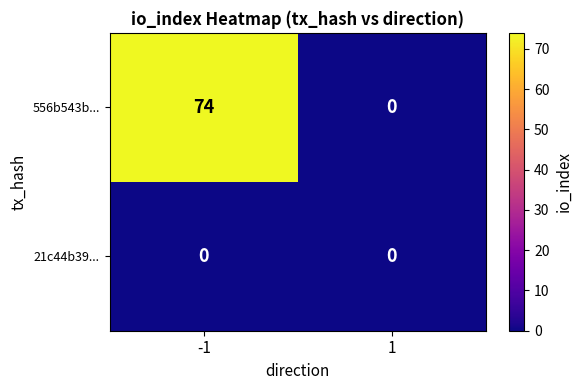

Rank the series by their average value, from lowest to highest.

21c44b39..., 556b543b...